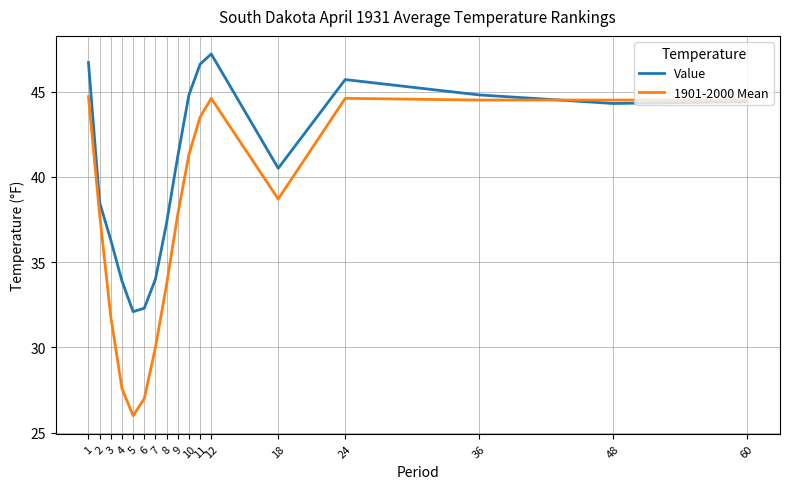

Which category has the highest value across all series?

12